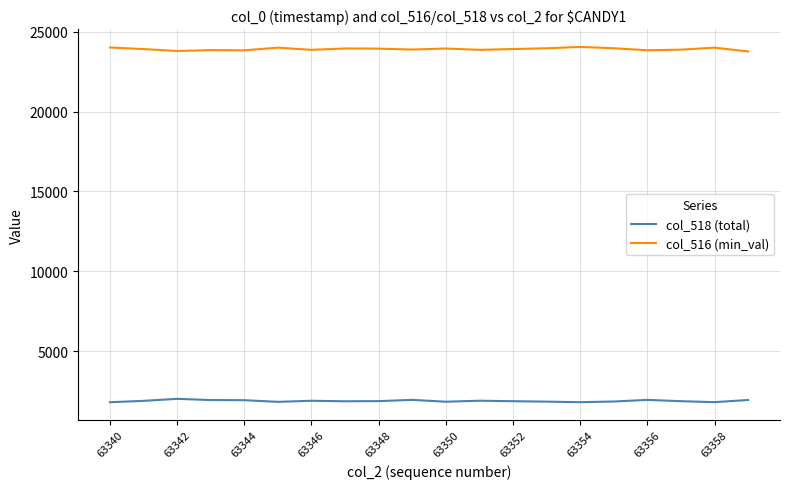

What is the smallest value displayed?

1792